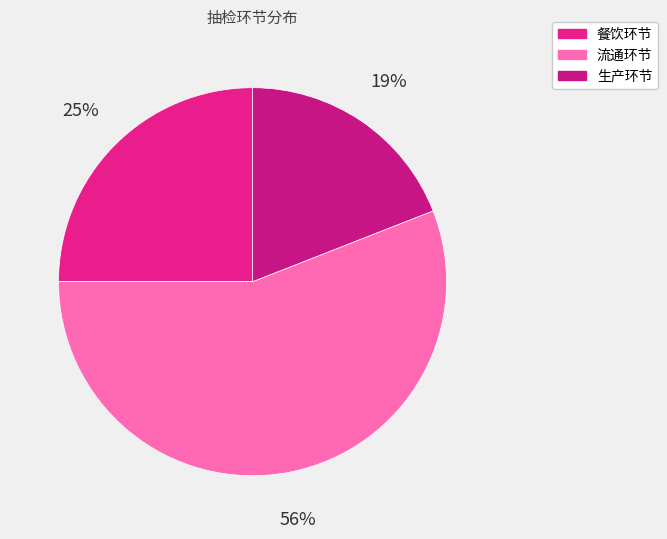

Combined, do 生产环节 and 餐饮环节 account for over 50%?

No